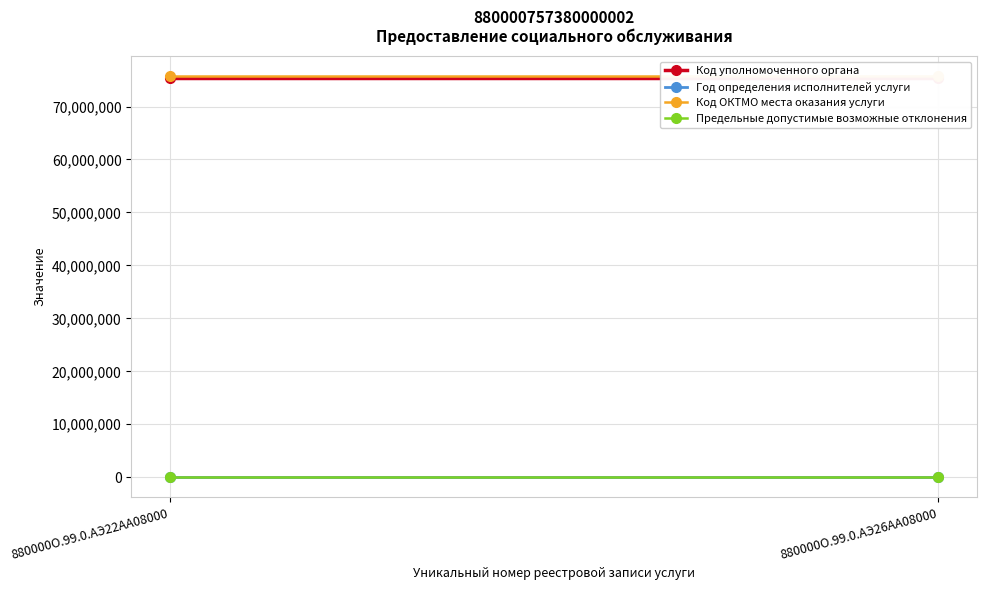

Which series has the widest spread of values?

Код уполномоченного органа